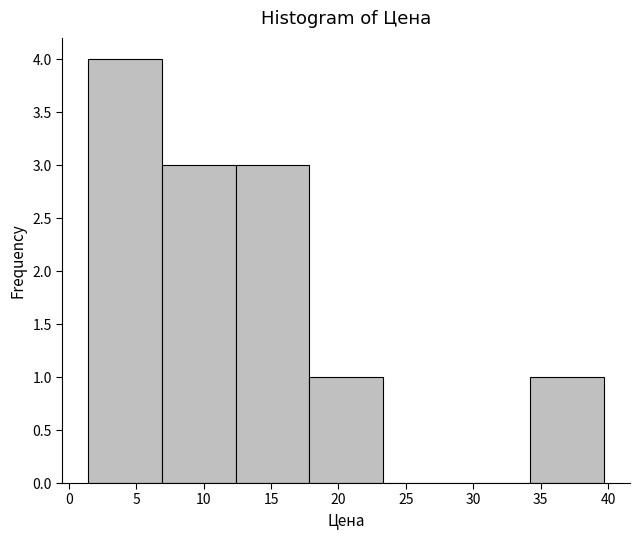

Reading left to right, list every bar in this chart as the range it spans on the x-axis followed by its height. Neither the bar edges nor the heights are printed on the chart, so give them approximately, as read against the axes.

1.5 to 7.0: 4
7.0 to 12.5: 3
12.5 to 18.0: 3
18.0 to 23.5: 1
23.5 to 29.0: 0
29.0 to 34.0: 0
34.0 to 39.5: 1